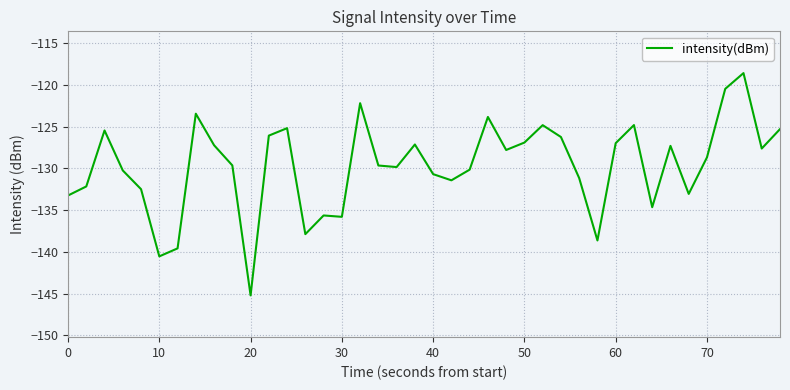

What is the difference between the maximum and minimum values?

26.6